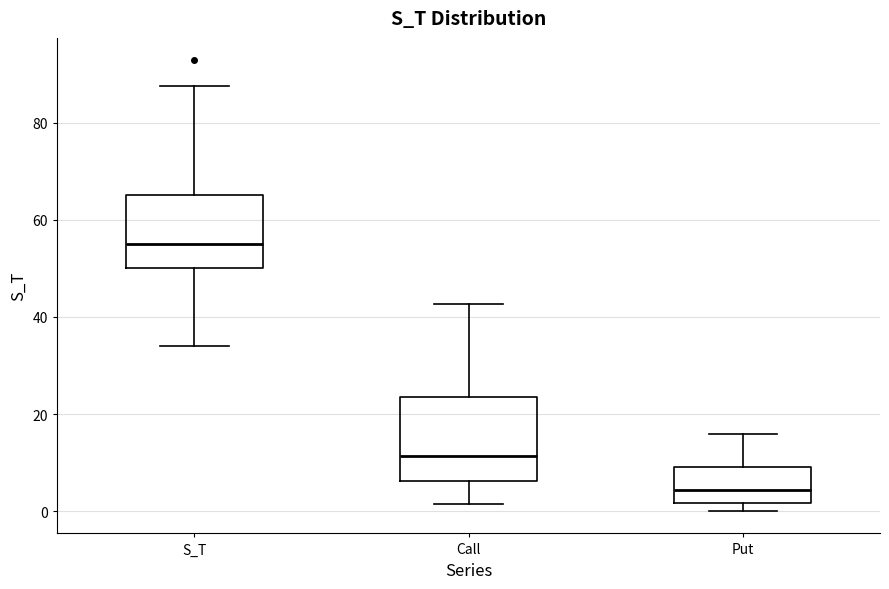

Which box is the tallest, from its lower edge to its upper edge?

Call